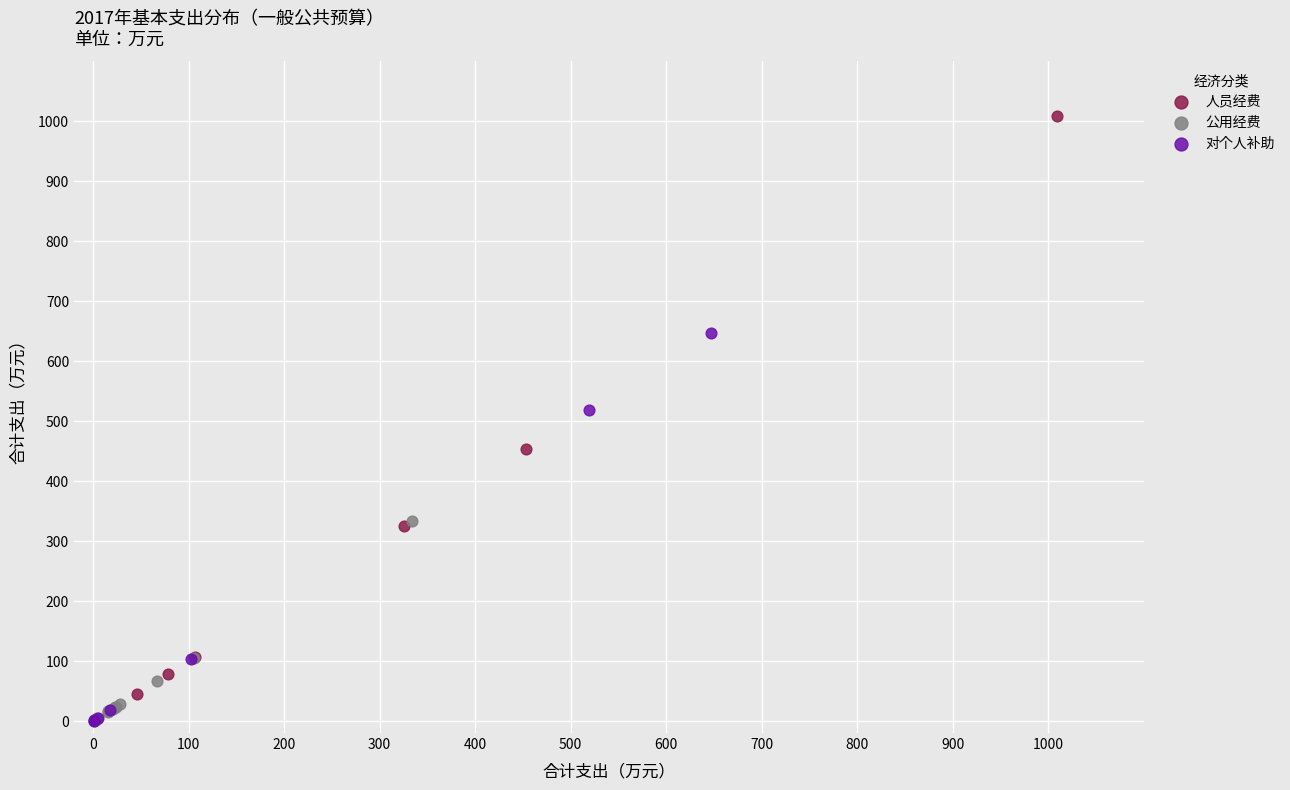

Which series reaches the maximum Y coordinate?

人员经费